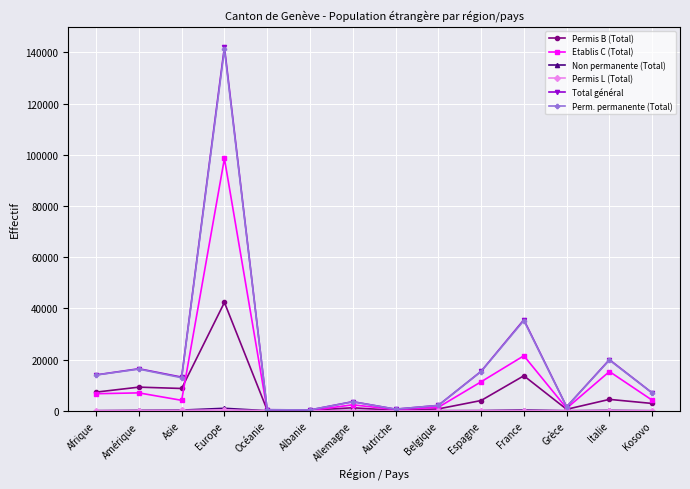

The Permis B (Total) series shows 13650 at France. True or false?

True